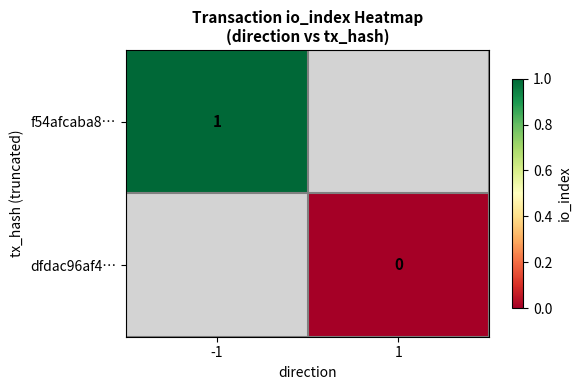

Is it true that f54afcaba8… equals 2 at -1?

False